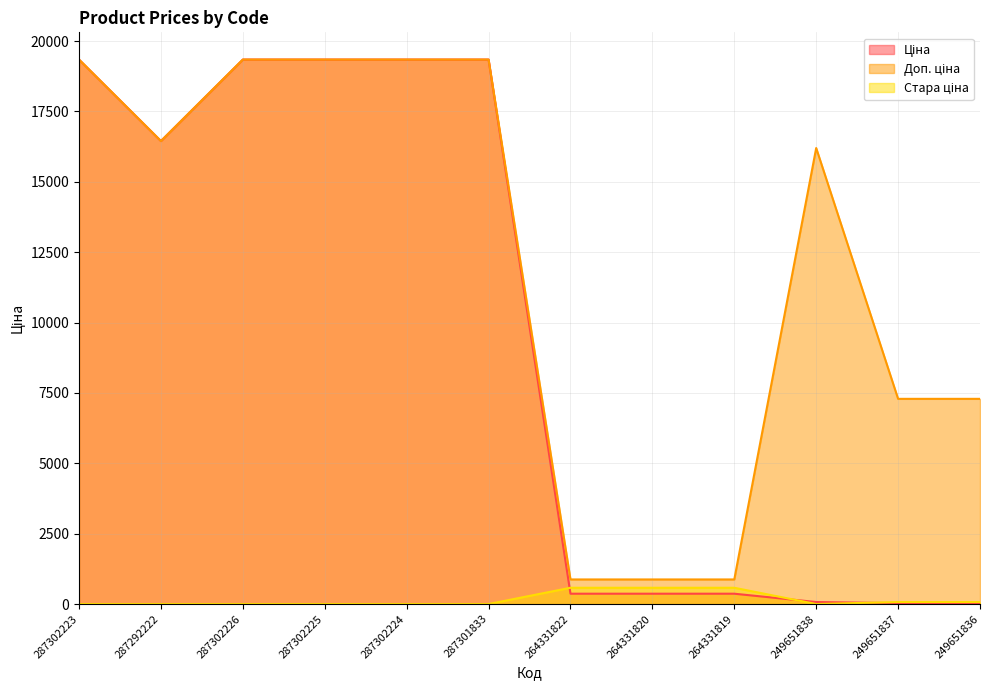

At which category is the sum across all series the highest?

287302223